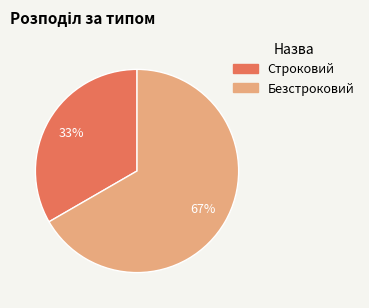

What is the largest slice in the pie chart?

Безстроковий